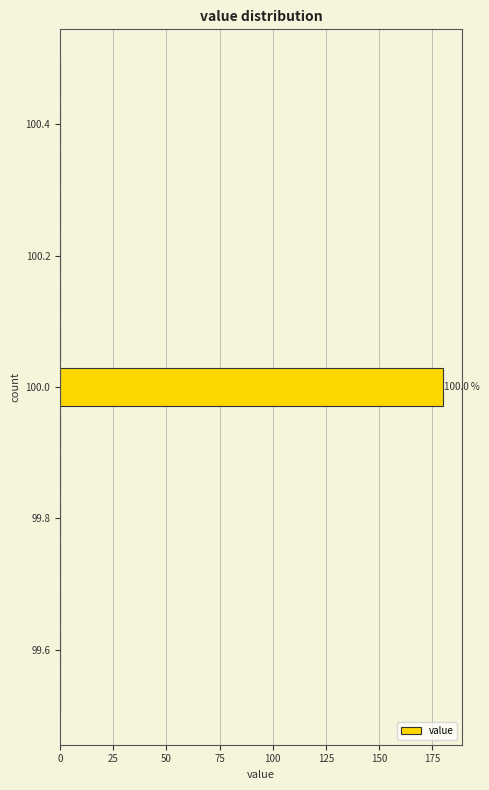

Around what value on the y-axis is the longest bar? Give the approximate position of its centre, as read against the axis.

100.00